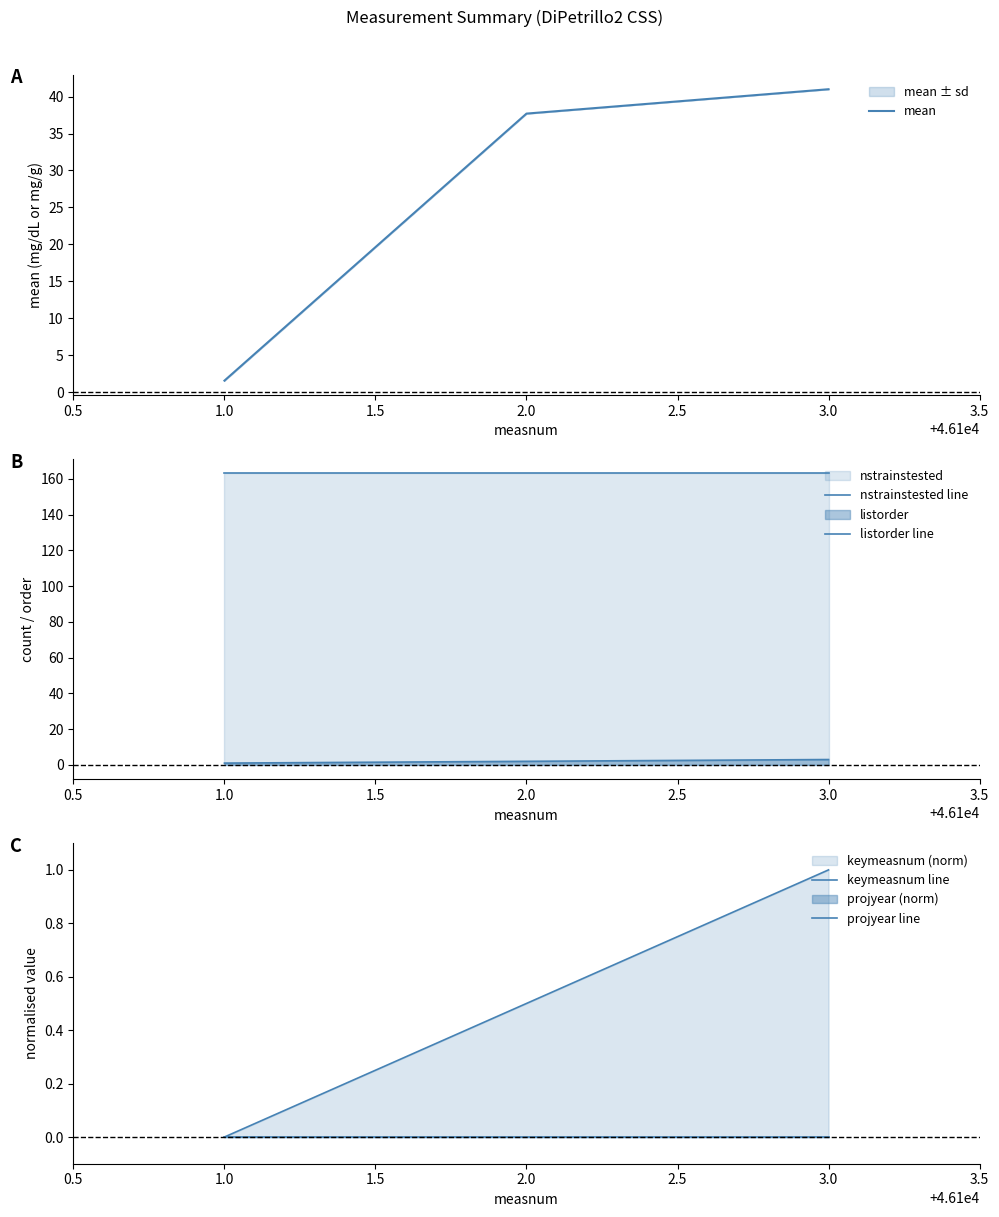

True or false: mean has a value of 1.6 at 1.0.

True